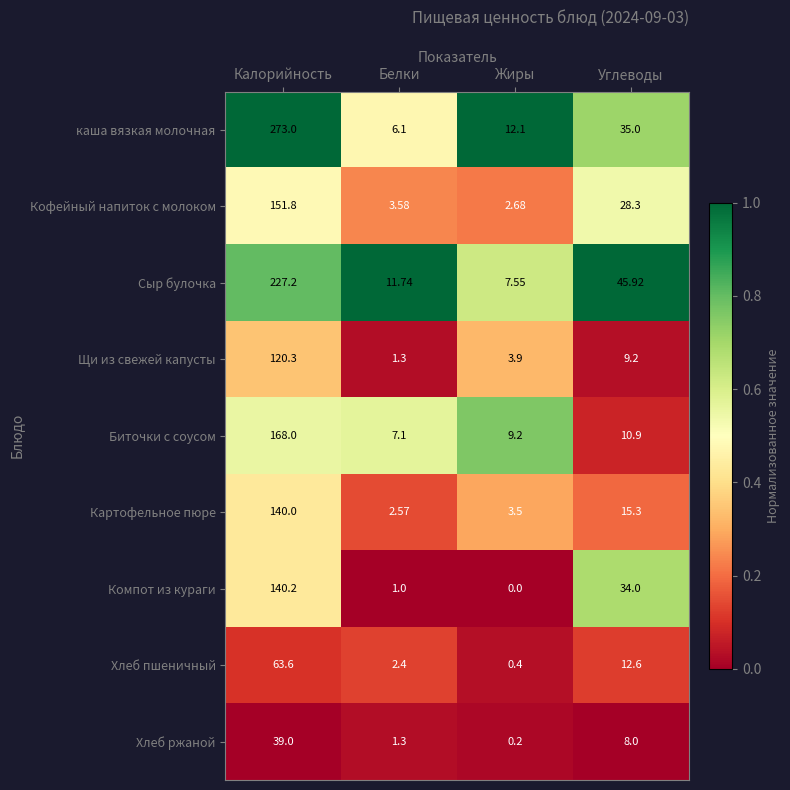

At which category is the sum across all series the highest?

Калорийность